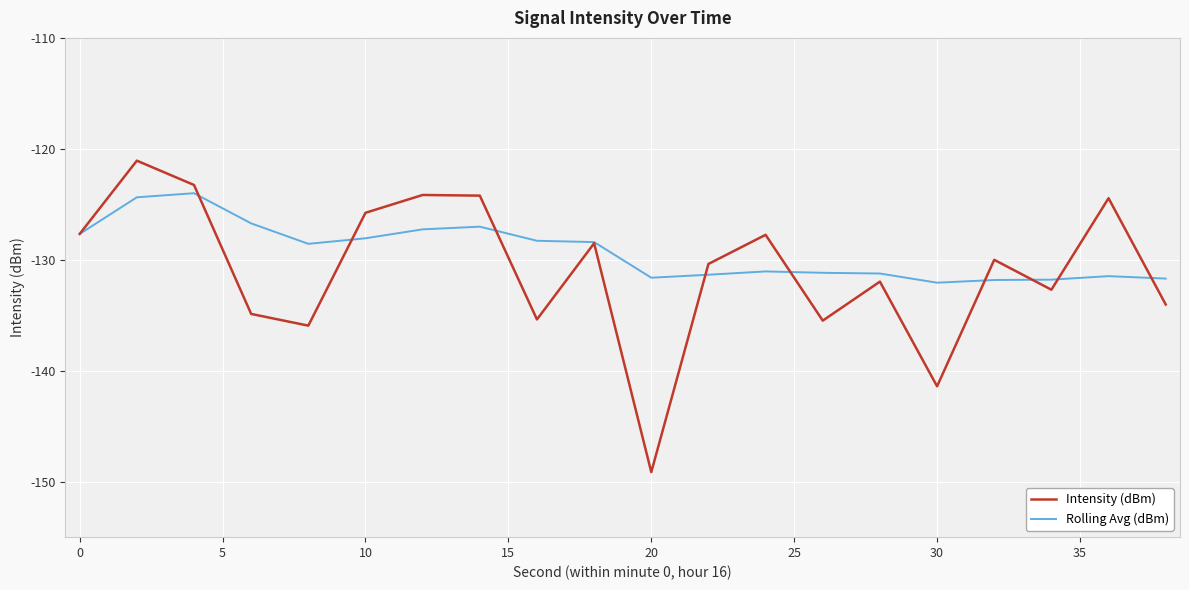

What are all the series names shown in the legend?

Intensity (dBm), Rolling Avg (dBm)